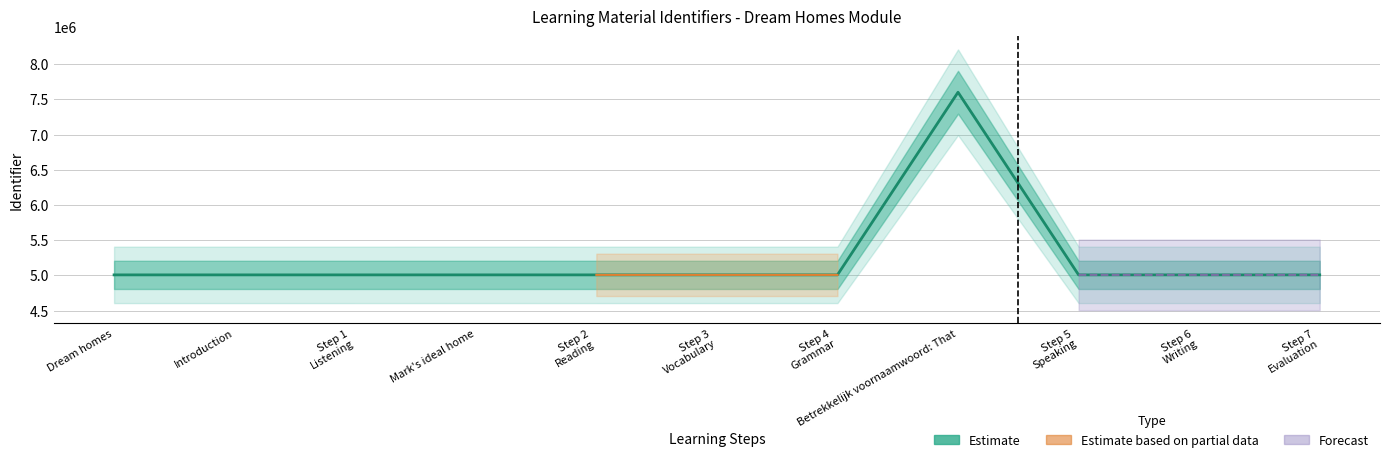

What is the value of the 11th point from the left?

5007960